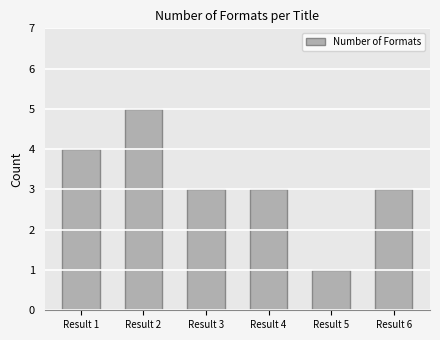

At which category does the chart reach its minimum across all series?

Result 5